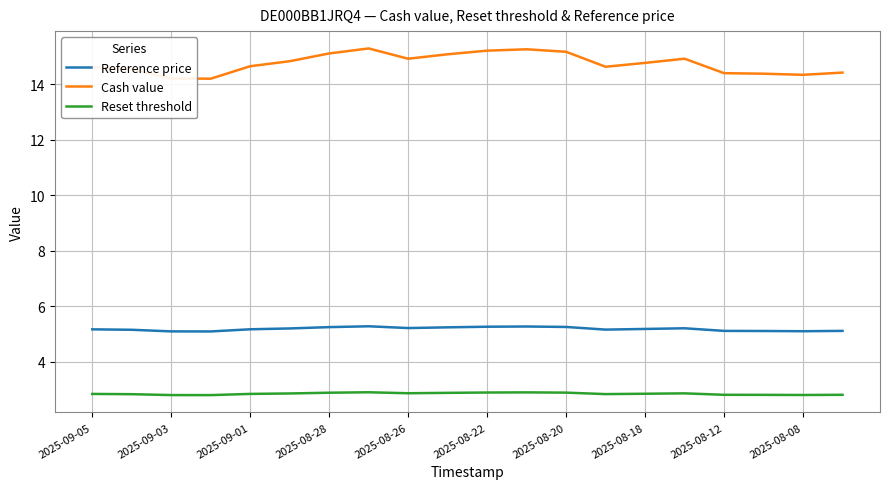

True or false: Cash value and Reset threshold intersect in this chart.

False